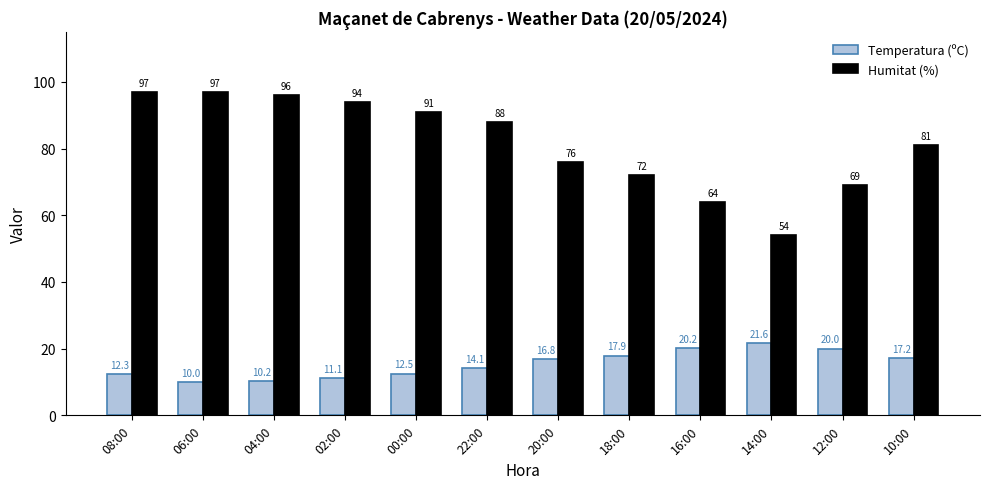

At which label is Temperatura (ºC) closest to 15?

22:00